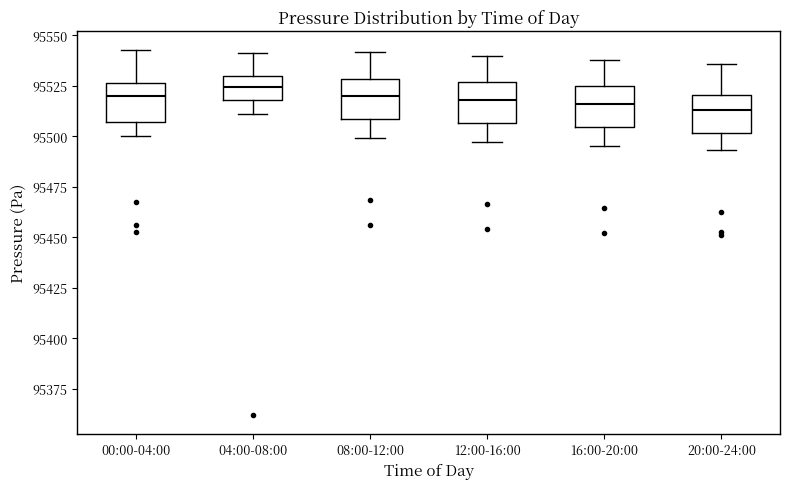

Reading left to right, read every box against the y-axis: the position of its median line, the range the box covers, and the ends of its whiskers. The values are not printed on the chart, so give them approximately, as read against the axis.

00:00-04:00: median 95520, box 95505 to 95525, whiskers 95500 to 95545
04:00-08:00: median 95525, box 95520 to 95530, whiskers 95510 to 95540
08:00-12:00: median 95520, box 95510 to 95530, whiskers 95500 to 95540
12:00-16:00: median 95520, box 95505 to 95525, whiskers 95495 to 95540
16:00-20:00: median 95515, box 95505 to 95525, whiskers 95495 to 95540
20:00-24:00: median 95515, box 95500 to 95520, whiskers 95495 to 95535